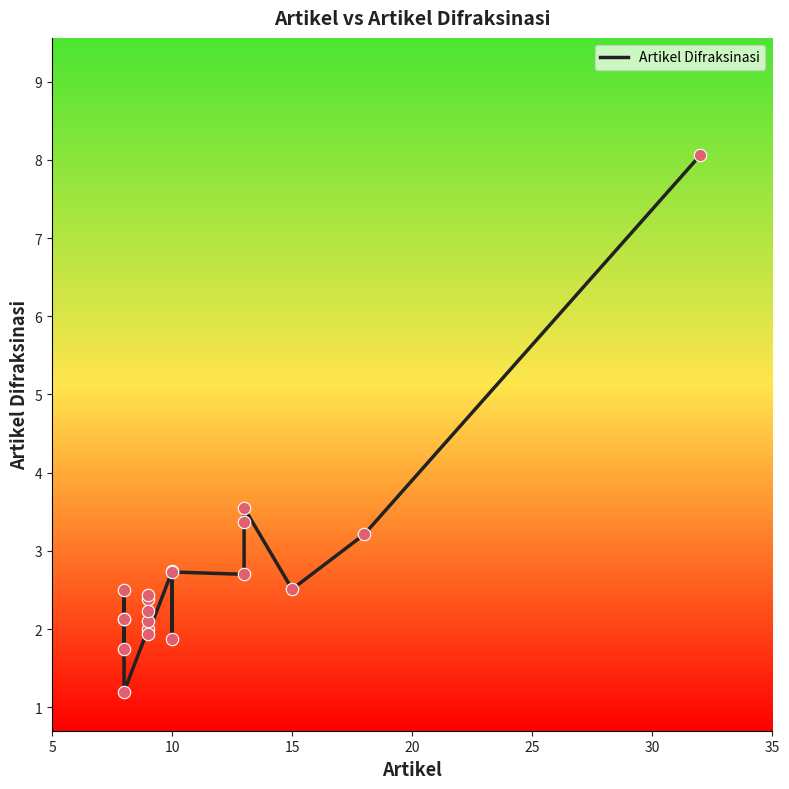

What is the change in value from 30 to 12?

-0.1